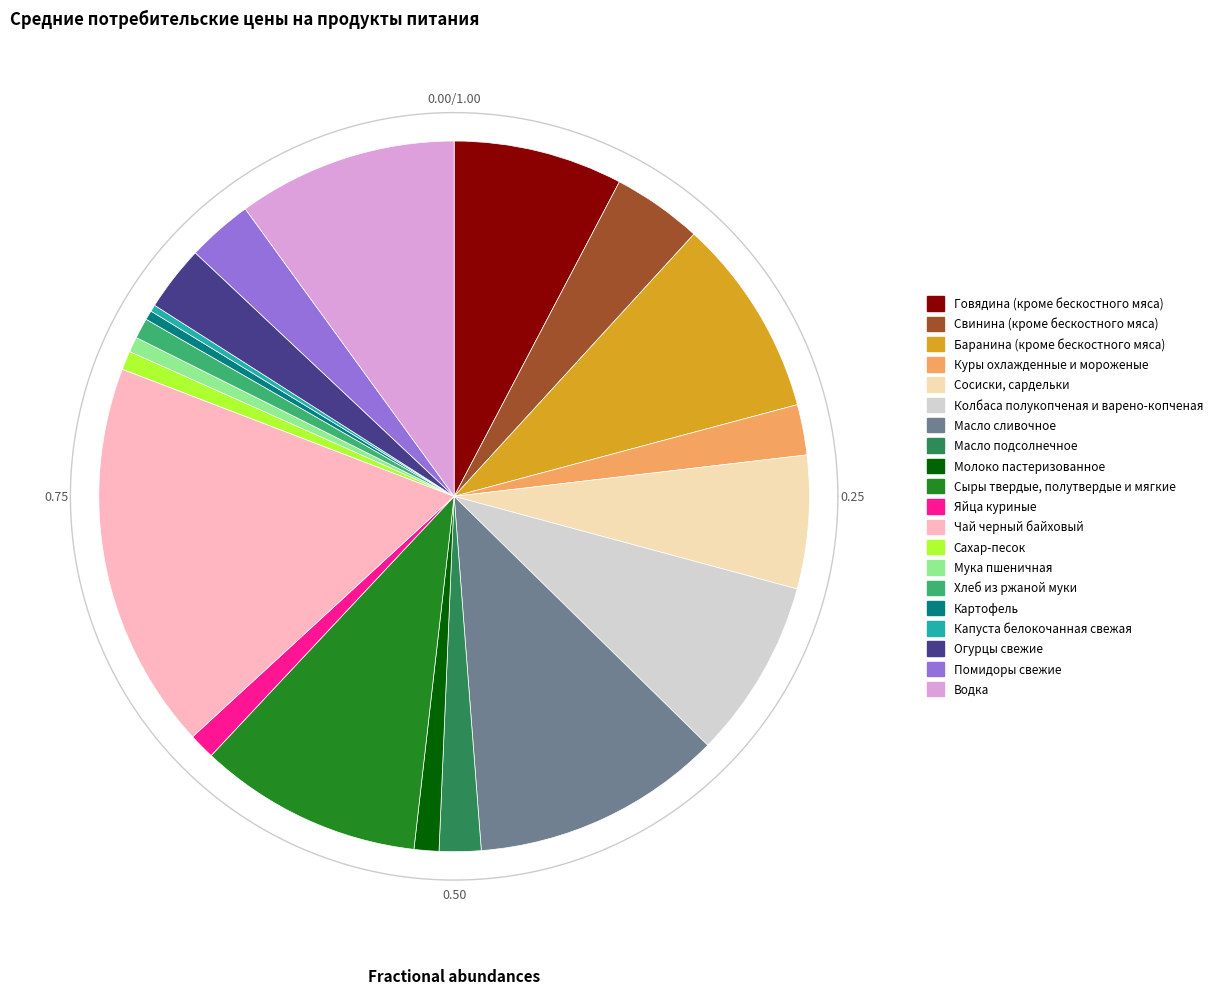

Which slice is the largest?

Чай черный байховый